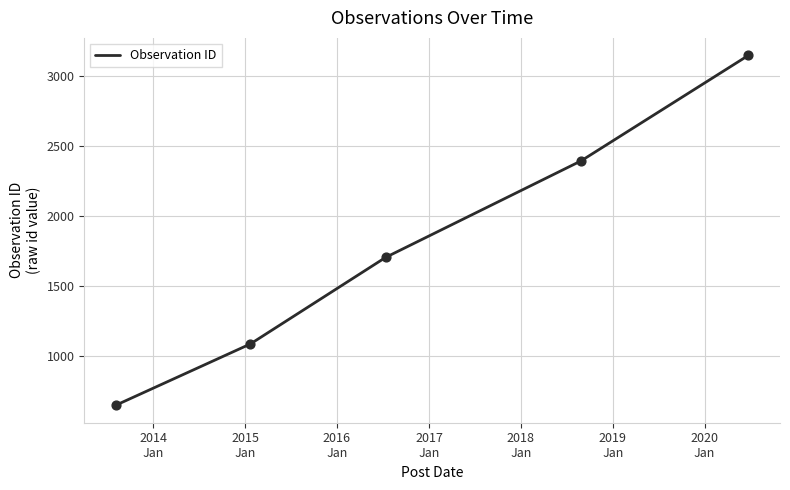

What is the difference between the maximum and minimum values?

2500